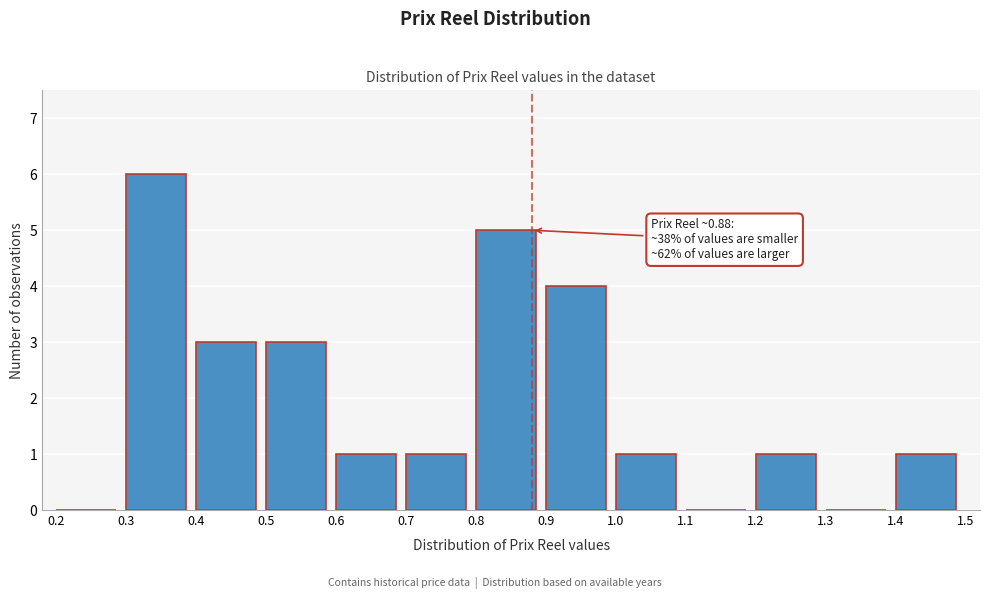

Which range on the x-axis has the tallest bar?

0.3 to 0.4